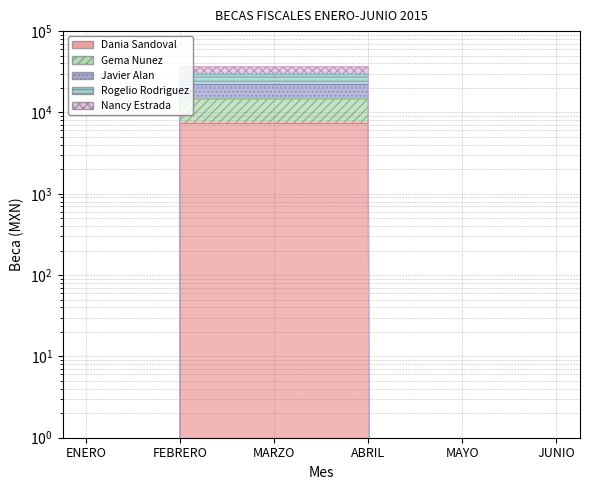

How many values in Dania Sandoval are above zero?

3